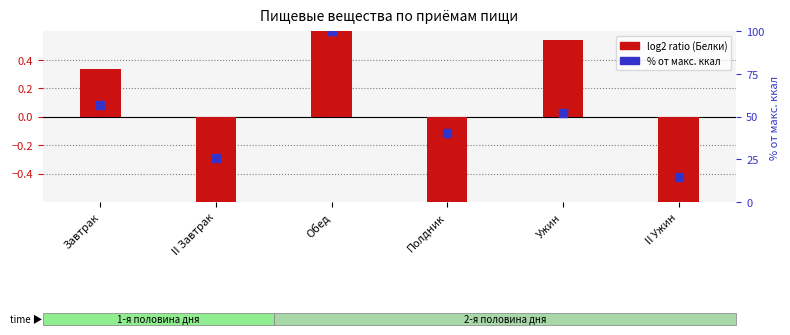

What are all the series names shown in the legend?

log2 ratio (Белки), % от макс. ккал